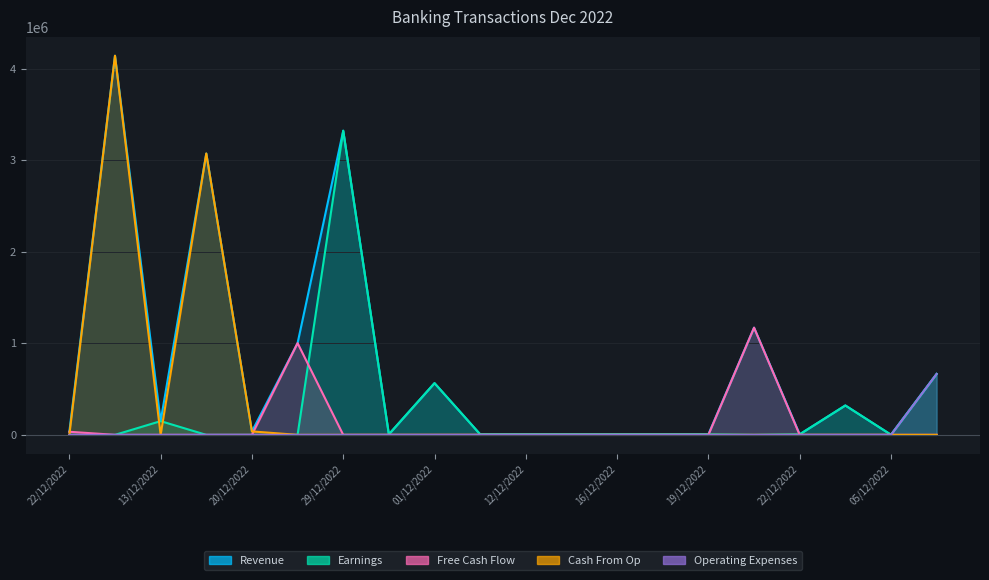

The Earnings series shows 5900.0 at 12/12/2022. True or false?

True